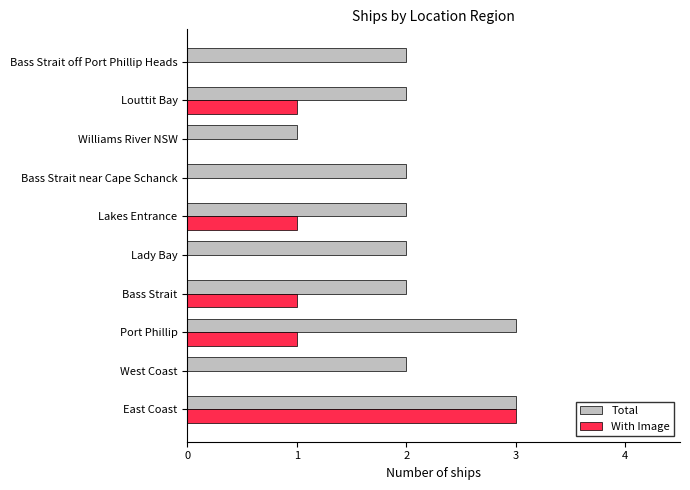

How many distinct data groups are displayed?

2